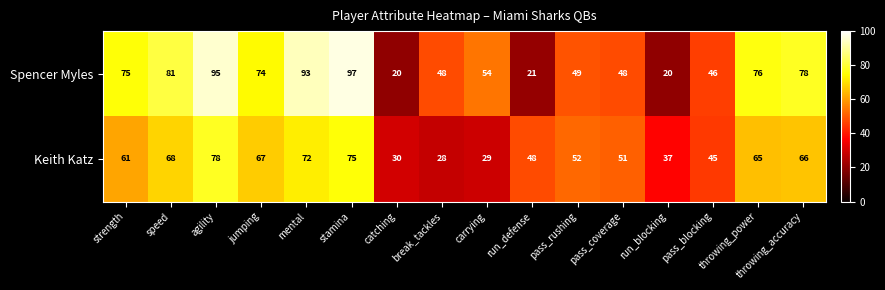

What is the difference between the maximum and minimum values in the Spencer Myles series?

77